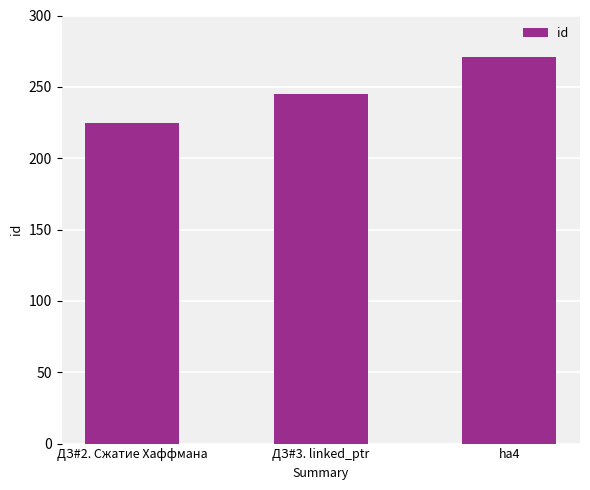

What is the maximum value shown in the chart?

271